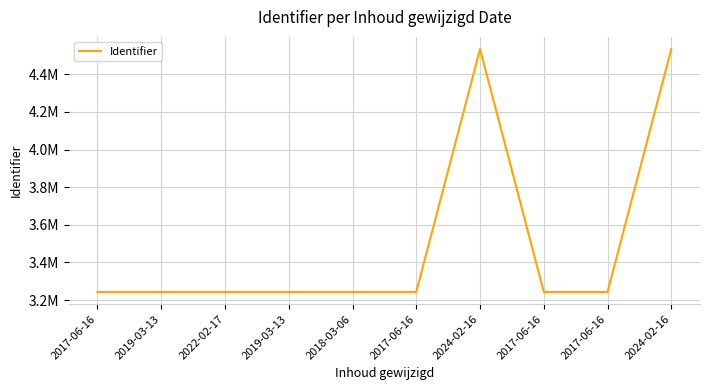

Reading right to left, extract all data points from this chart.

4534643	3243183	3243181	4534641	3243179	3243177	3243172	3243163	3243159	3243067